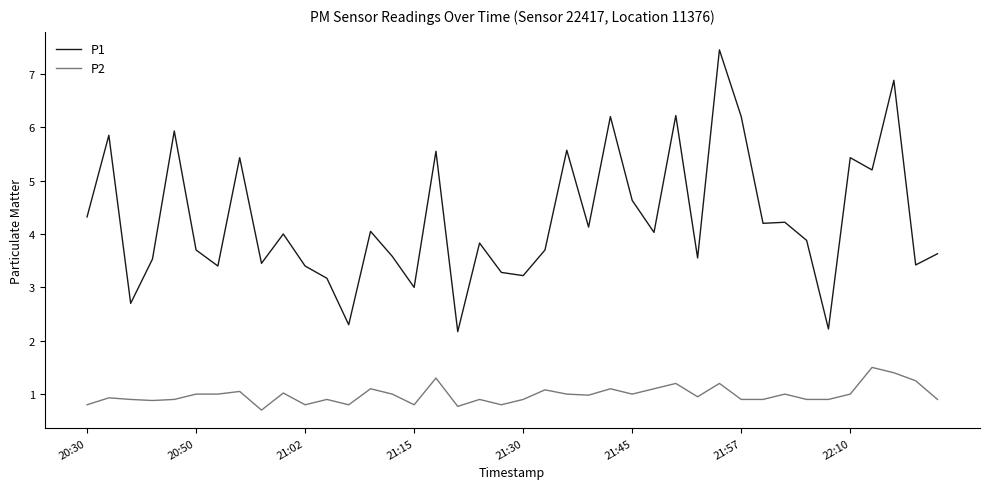

What are all the series names shown in the legend?

P1, P2